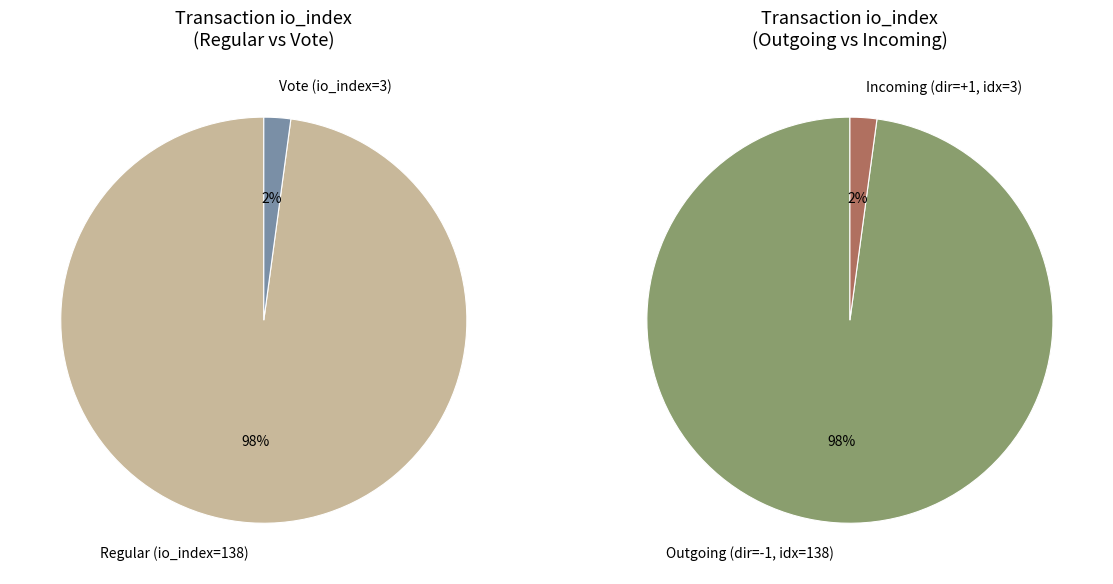

Which category has the biggest portion of the pie?

Regular (io_index=138)